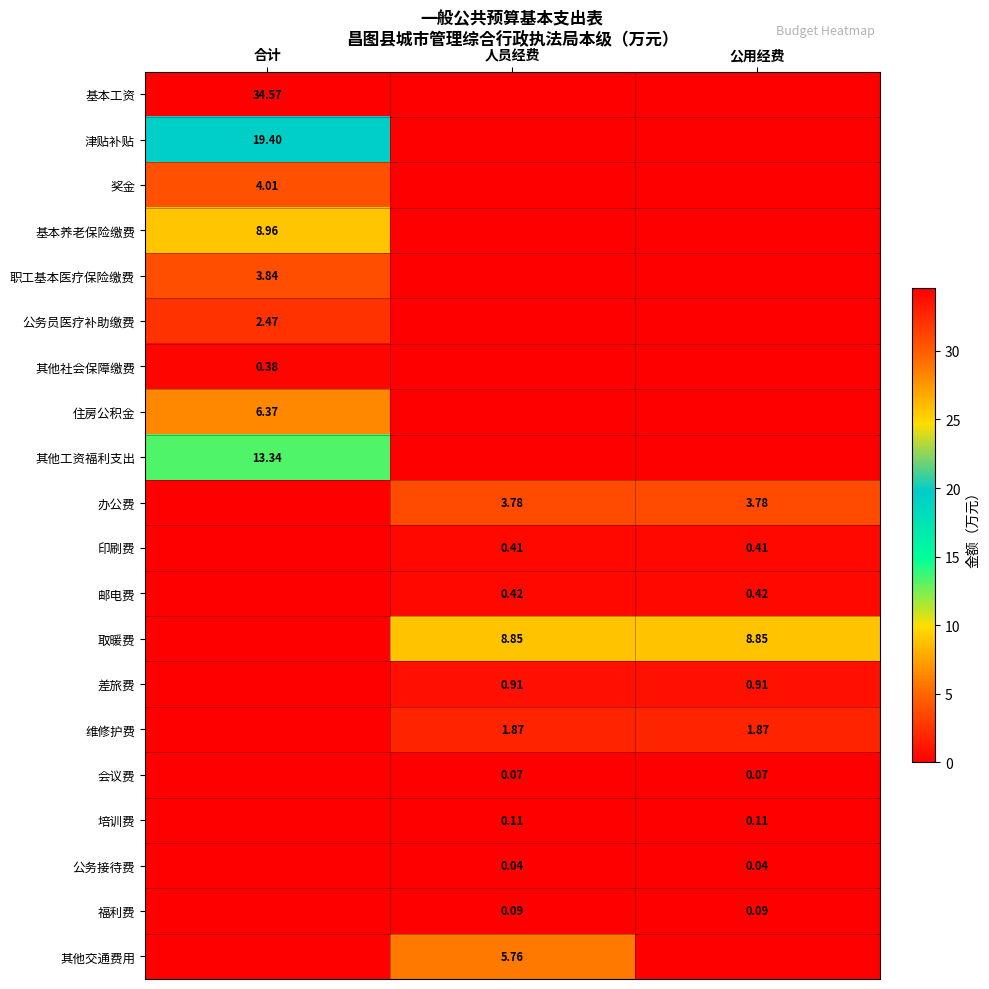

List the labels in order of 邮电费 value, smallest first.

合计, 人员经费, 公用经费